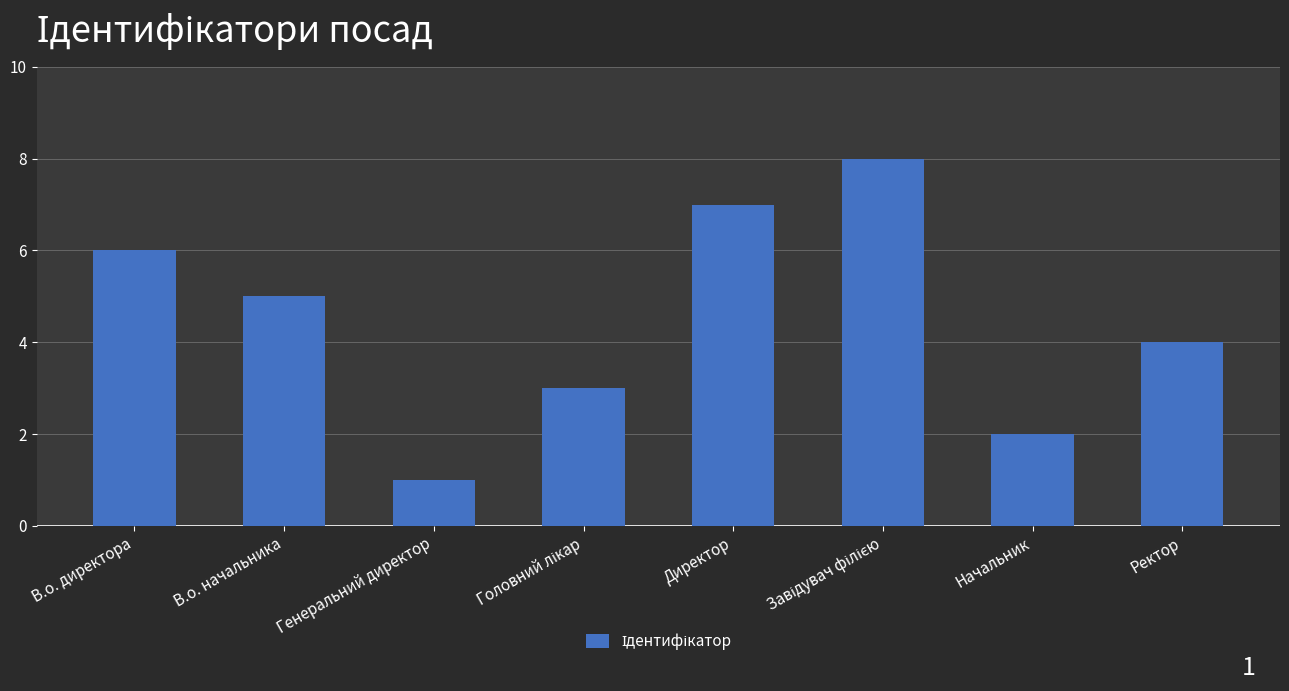

Which category has the lowest value across all series?

Генеральний директор